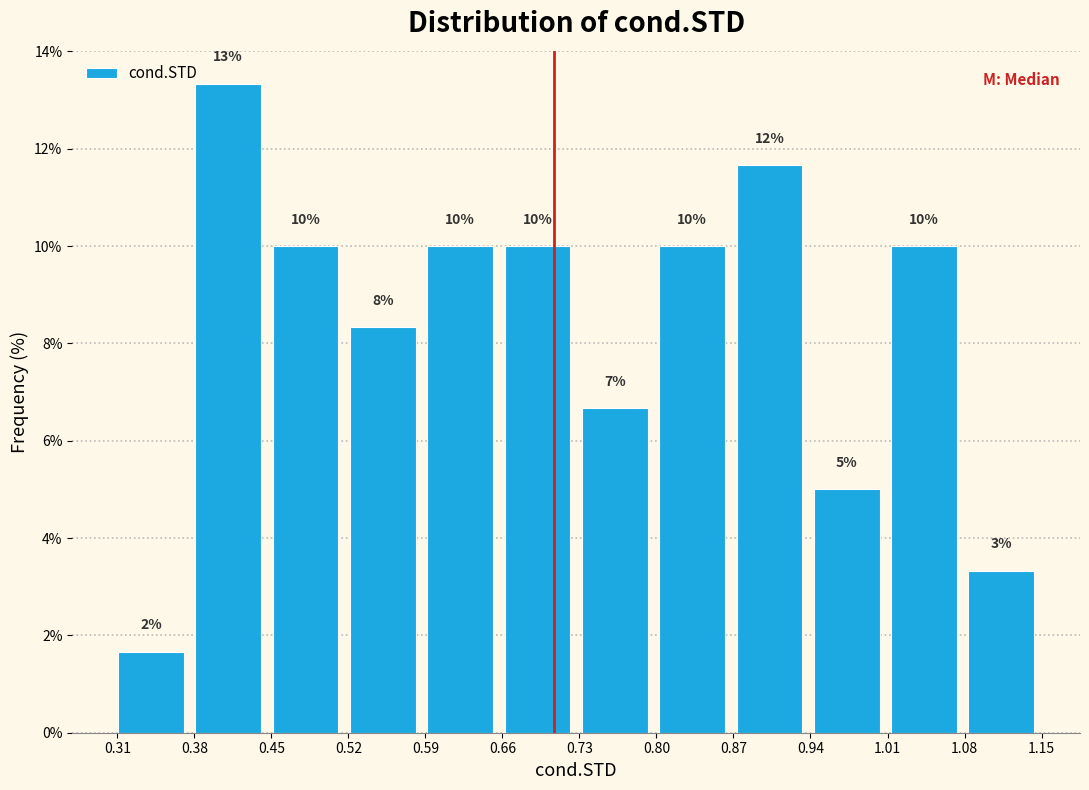

Which range on the x-axis has the tallest bar?

0.38 to 0.45